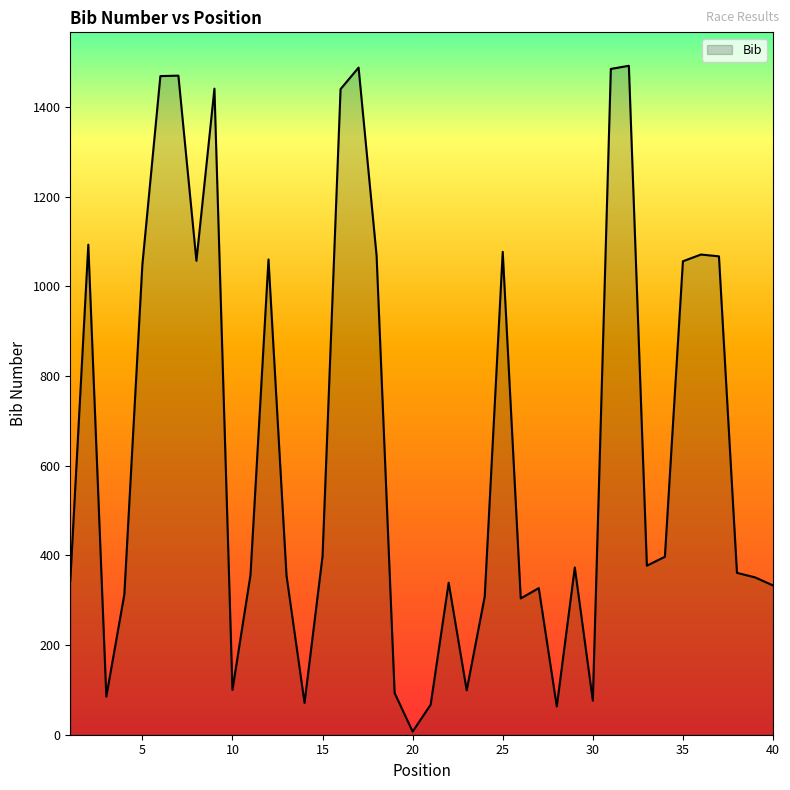

What is the maximum value shown in the chart?

1492